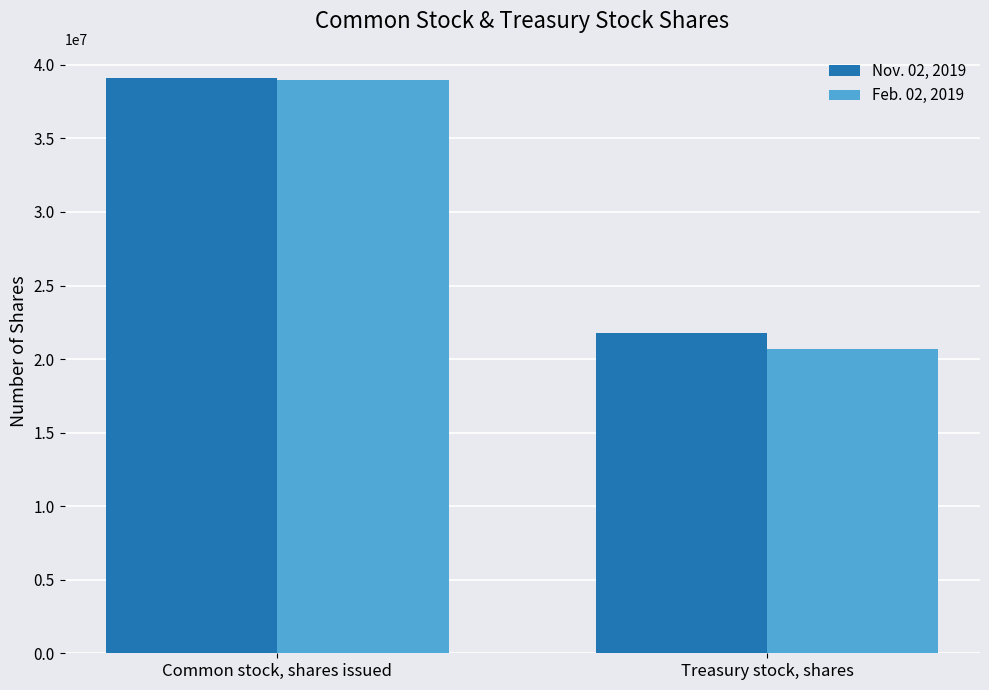

What is the sum of all Nov. 02, 2019 values?

60878697